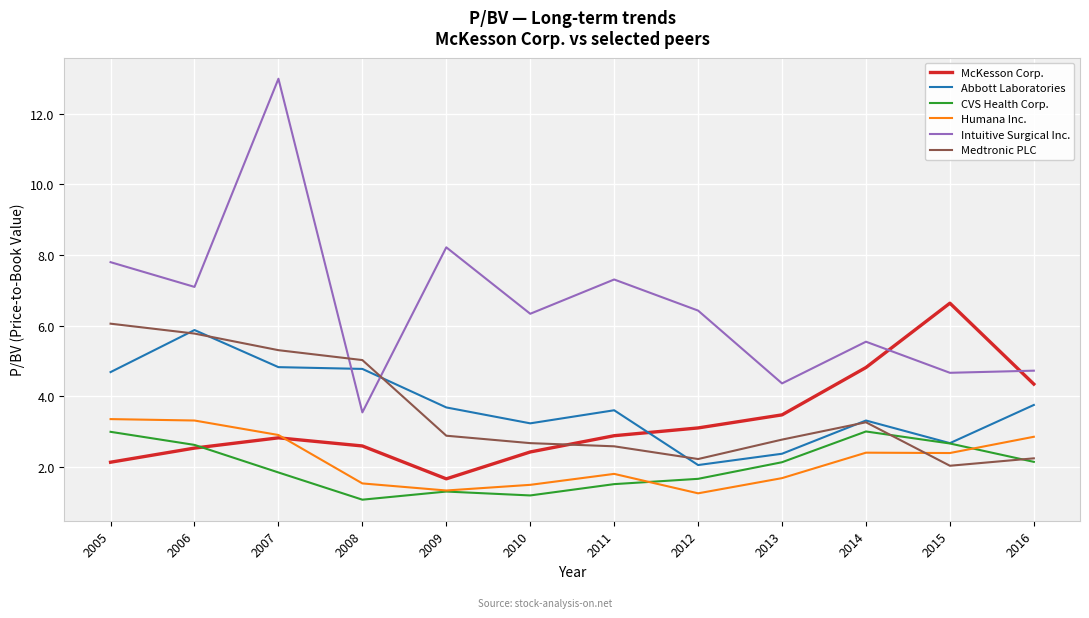

Is it true that Humana Inc. equals 1.3 at 2005?

False